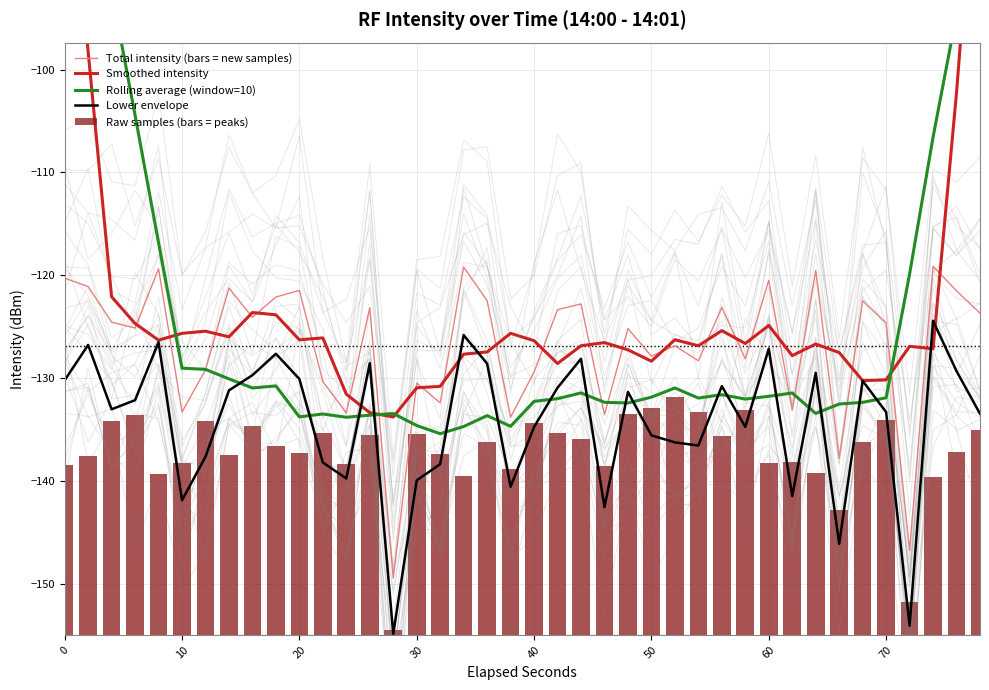

Reading left to right, list all the values displayed in this chart.

Total intensity (bars = new samples): -120.3	-121.1	-124.6	-125.1	-119.4	-133.3	-129.2	-121.2	-124.1	-122.1	-121.5	-130.3	-133.4	-123.2	-149.5	-130.5	-132.4	-119.2	-122.5	-133.8	-129.4	-123.3	-122.8	-133.6	-125.2	-127.9	-126.9	-128.3	-123.1	-128.1	-120.5	-133.1	-119.5	-137.8	-122.5	-124.7	-146.8	-119.1	-121.5	-123.7
Smoothed intensity: -73.2	-98.2	-122.1	-124.7	-126.3	-125.7	-125.4	-126.0	-123.6	-123.9	-126.3	-126.1	-131.6	-133.4	-133.8	-131.0	-130.8	-127.7	-127.5	-125.7	-126.4	-128.6	-126.9	-126.6	-127.3	-128.4	-126.3	-126.9	-125.4	-126.6	-124.9	-127.8	-126.7	-127.5	-130.3	-130.2	-126.9	-127.2	-102.2	-72.9
Rolling average (window=10): -66.0	-79.4	-92.3	-104.4	-116.8	-129.0	-129.2	-130.1	-131.0	-130.8	-133.8	-133.5	-133.8	-133.6	-133.5	-134.6	-135.4	-134.7	-133.7	-134.7	-132.3	-132.0	-131.5	-132.4	-132.4	-131.9	-131.0	-131.9	-131.6	-132.0	-131.8	-131.5	-133.4	-132.5	-132.4	-131.9	-119.9	-106.6	-94.6	-80.8
Lower envelope: -130.2	-126.8	-133.0	-132.2	-126.5	-141.9	-137.7	-131.2	-129.7	-127.6	-130.1	-138.2	-139.8	-128.6	-154.9	-140.0	-138.4	-125.8	-128.6	-140.6	-134.8	-130.9	-128.1	-142.6	-131.4	-135.6	-136.3	-136.6	-130.8	-134.8	-127.2	-141.5	-129.5	-146.1	-130.3	-133.3	-154.1	-124.4	-129.3	-133.5
Raw samples (bars = peaks): -125.3	-126.1	-129.6	-130.1	-124.4	-125.4	-129.5	-126.2	-129.1	-127.1	-126.5	-128.4	-125.3	-128.2	-109.2	-128.2	-126.3	-124.2	-127.5	-124.9	-129.3	-128.3	-127.8	-125.2	-130.2	-130.8	-131.9	-130.4	-128.1	-130.6	-125.5	-125.6	-124.5	-120.9	-127.5	-129.7	-111.9	-124.1	-126.5	-128.7